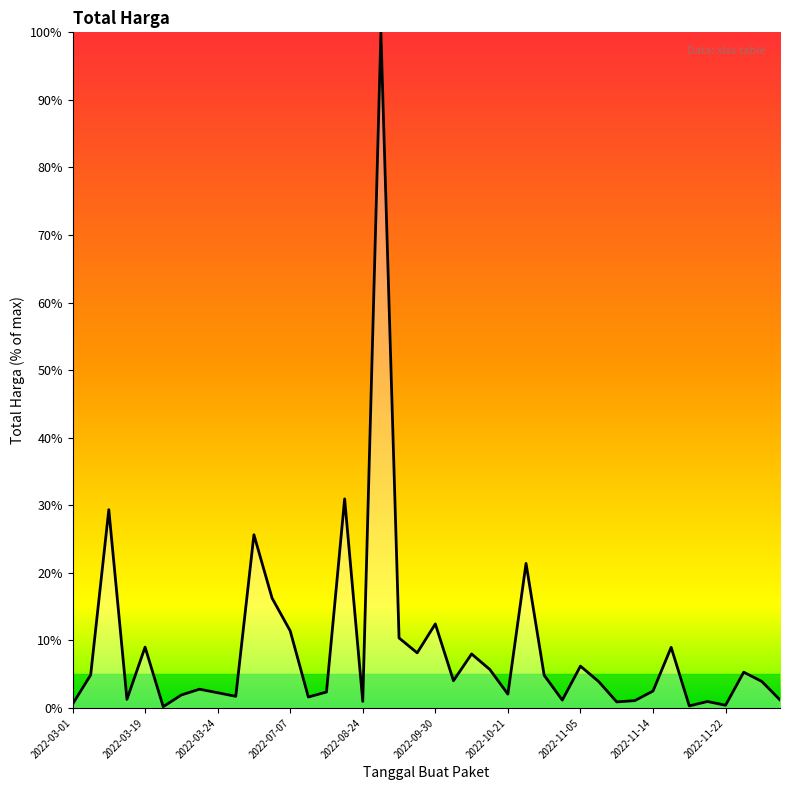

What is the greatest value displayed?

100.0